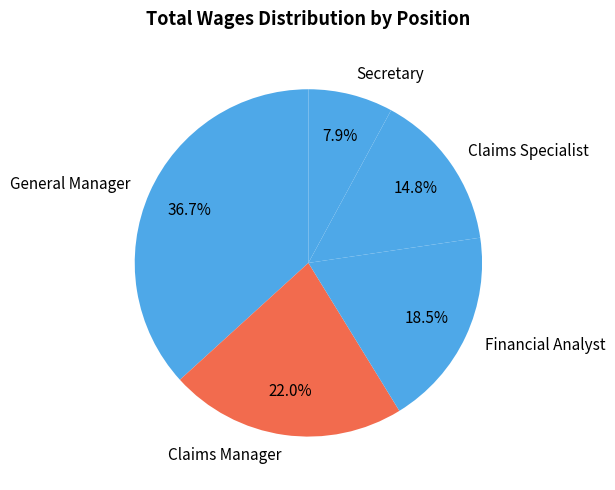

Combined, do Secretary and Financial Analyst account for over 50%?

No